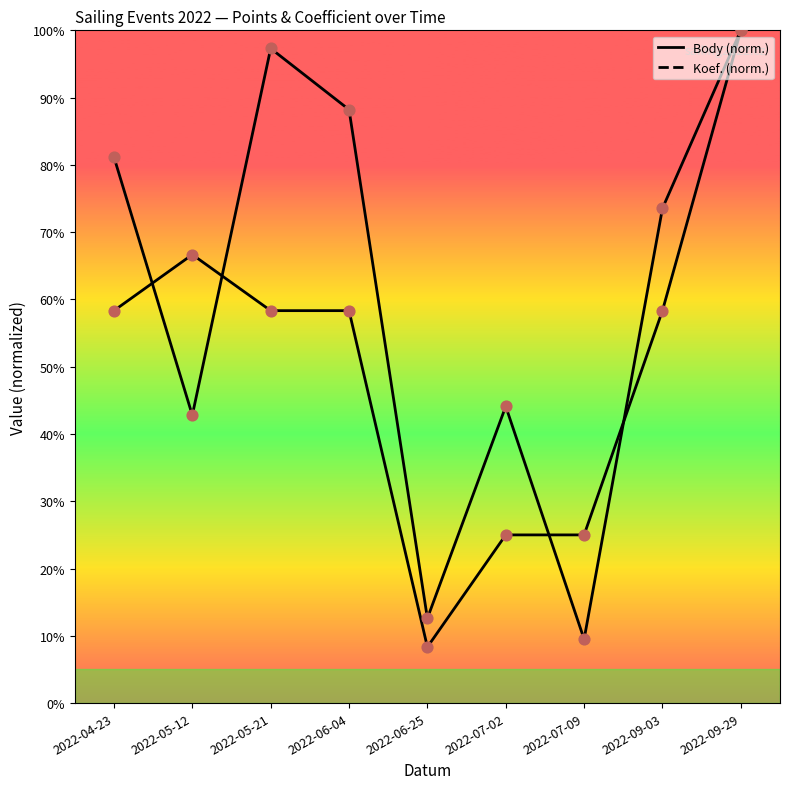

Which series reaches the maximum Y coordinate?

Body